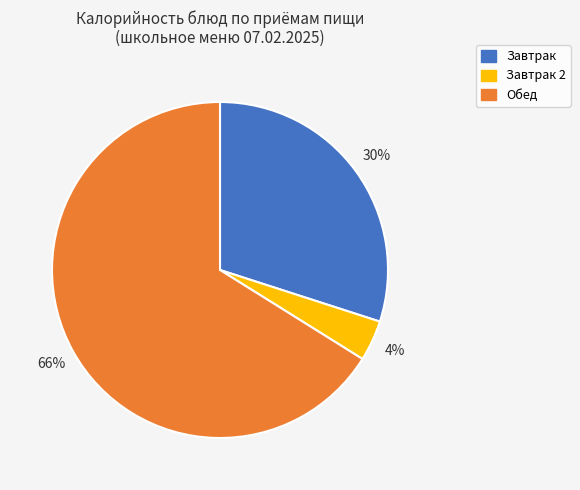

Count the number of slices in the pie.

3